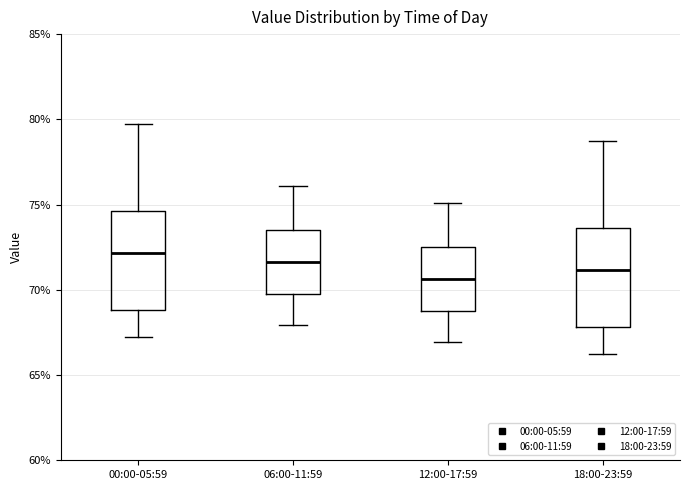

Where does the lower whisker of the box for 00:00-05:59 end on the y-axis? The values are not printed on the chart, so give them approximately, as read against the axis.

67.5